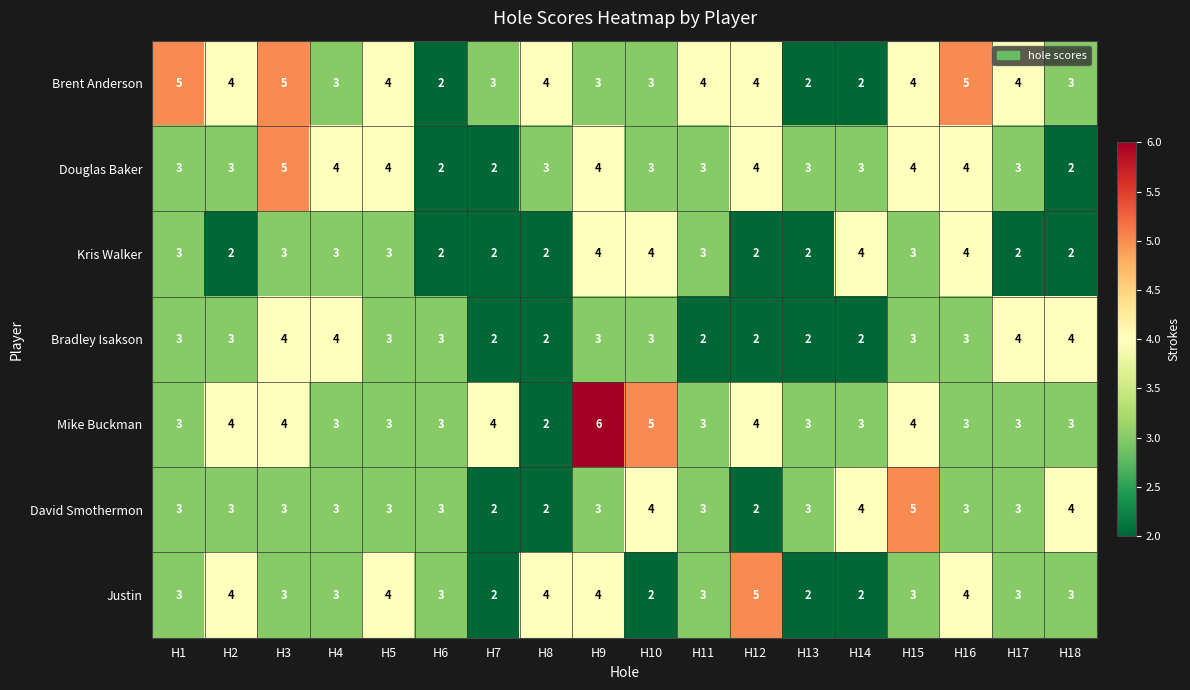

How many categories are shown in the chart?

18